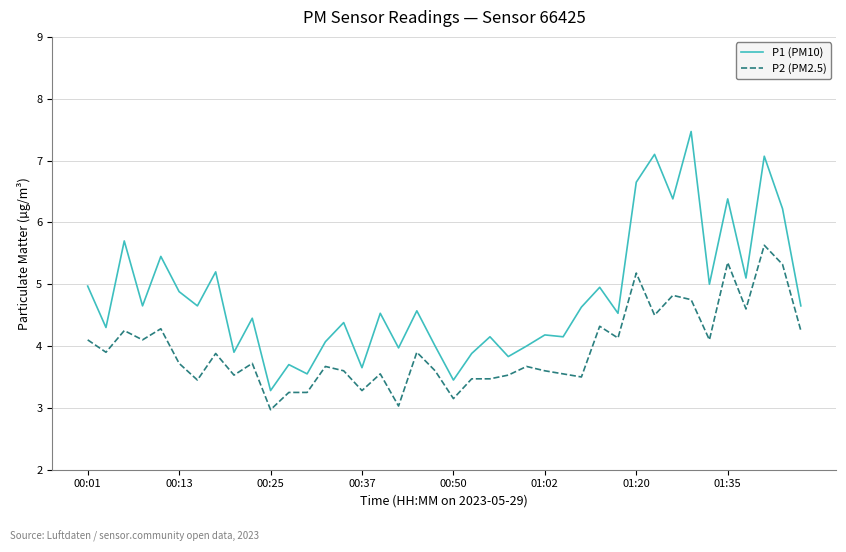

What is the difference between the maximum and minimum values in the P1 (PM10) series?

4.2